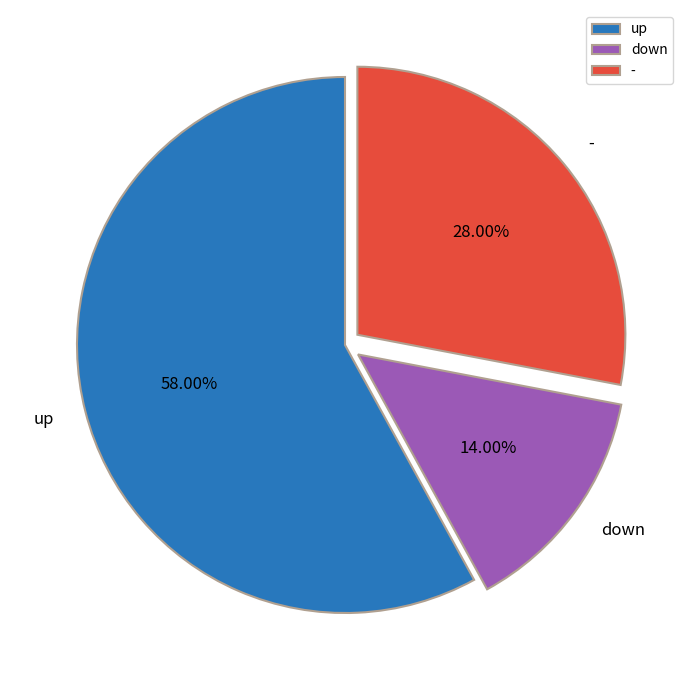

Do - and up together represent more than half of the pie?

Yes